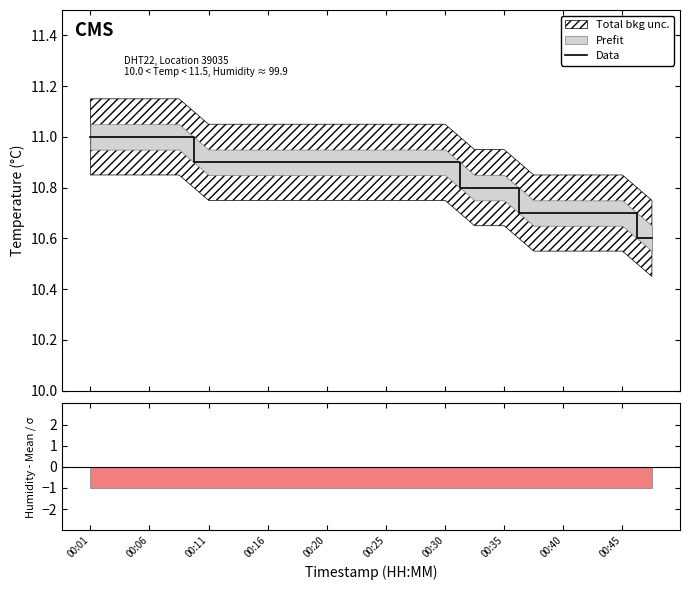

Is it true that the value at 00:45 is 14.2?

False